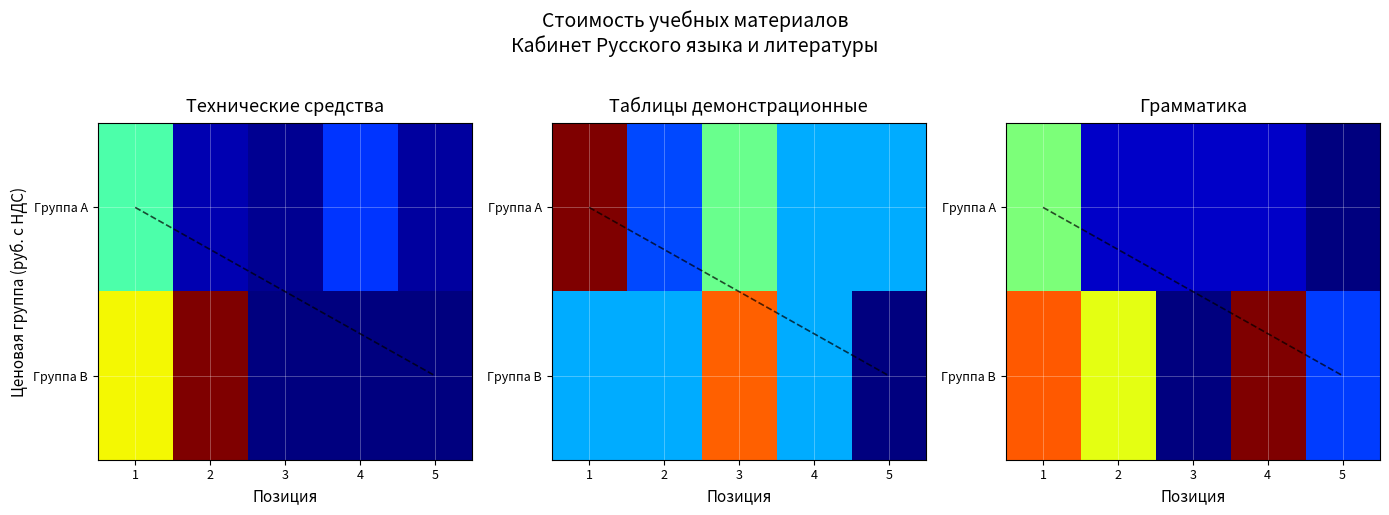

At which label does Группа A reach its minimum?

5